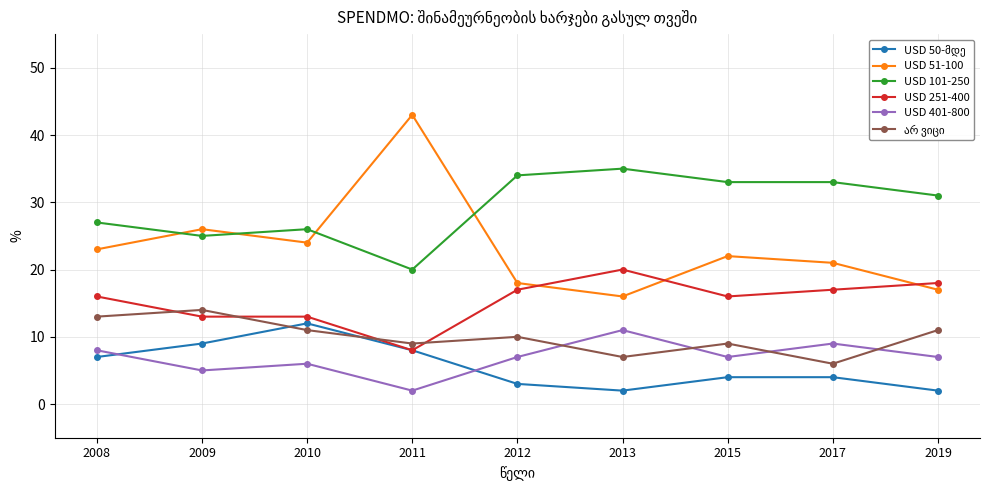

True or false: USD 401-800 and USD 101-250 intersect in this chart.

False